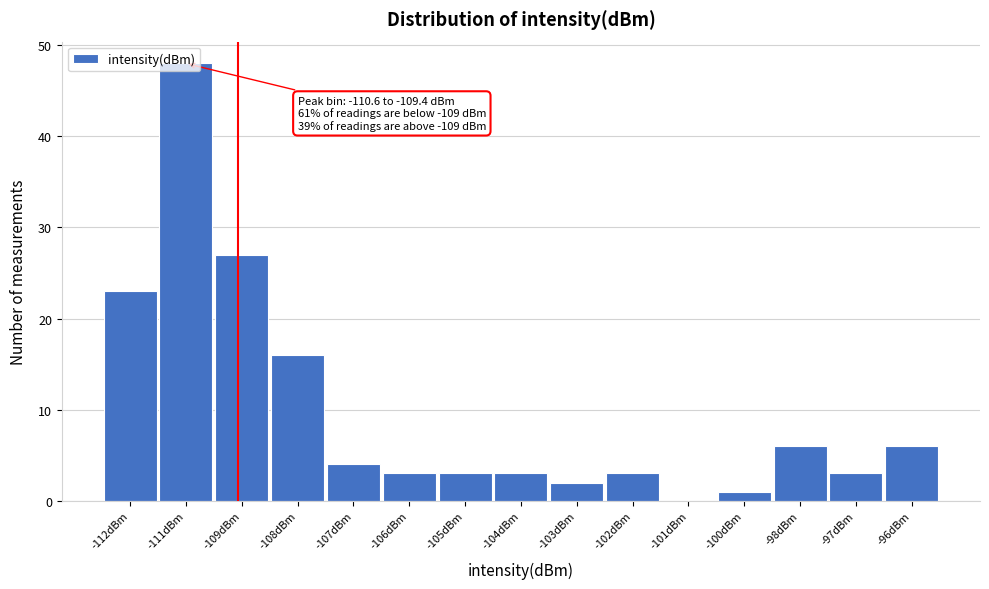

At which label is the value closest to 24?

-112dBm